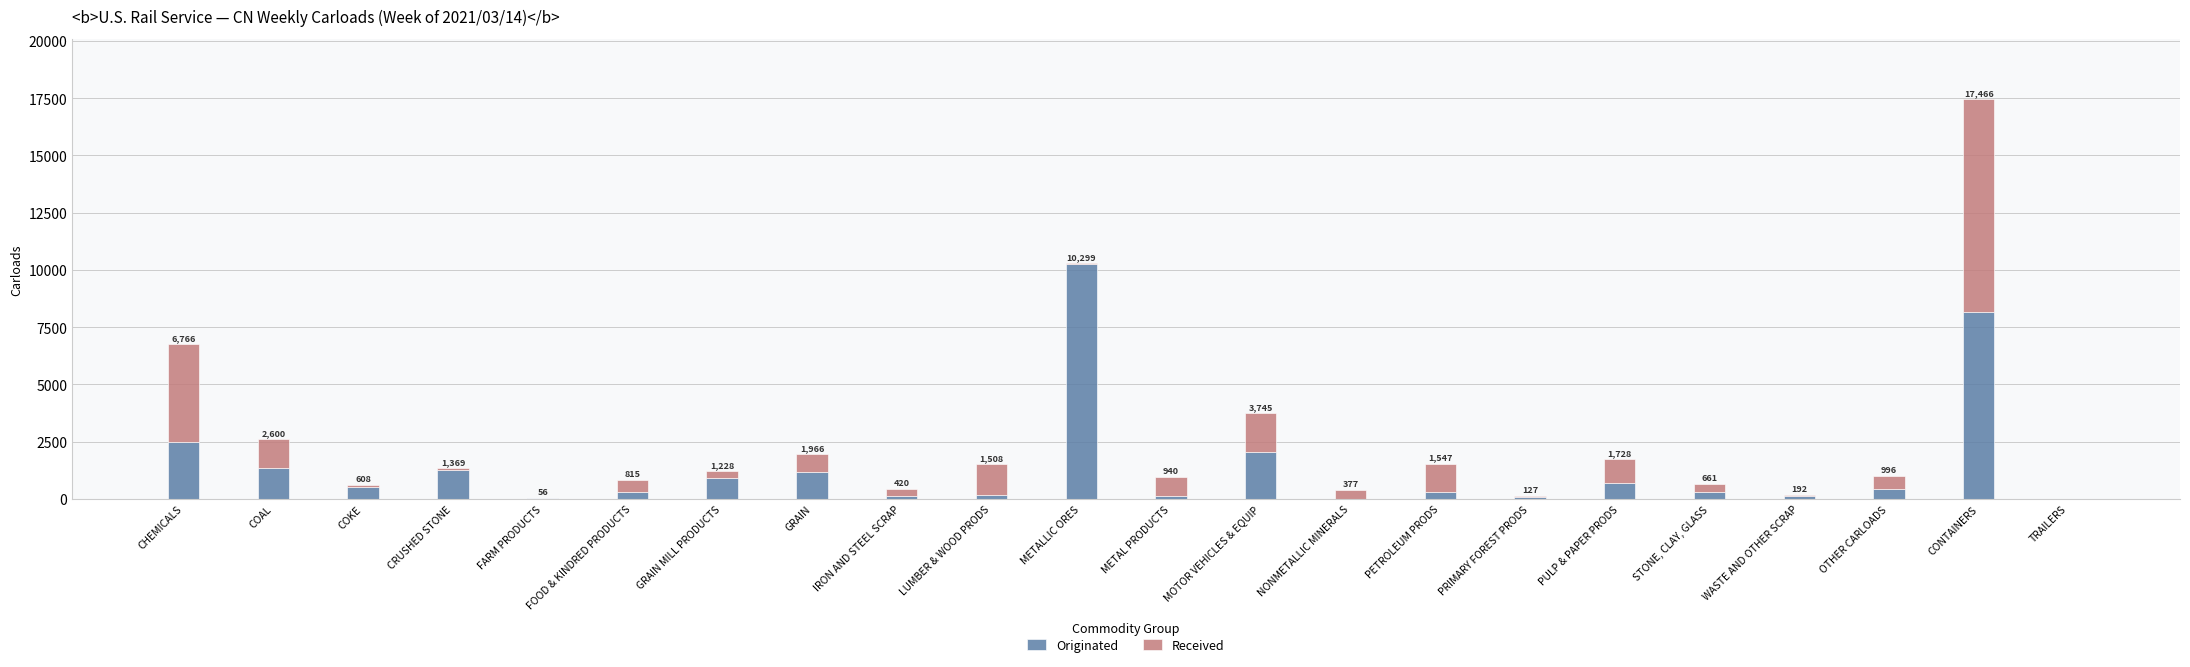

What is the sum of all Originated values?

31054